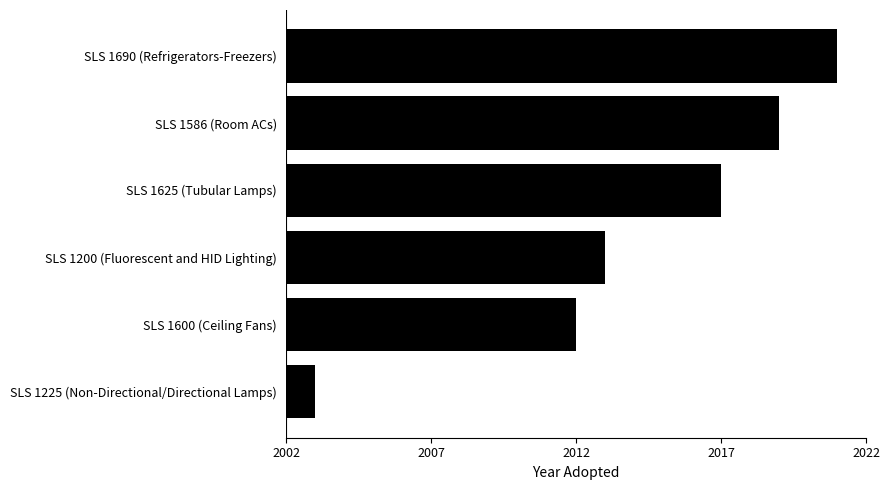

Does the chart contain any negative values?

No